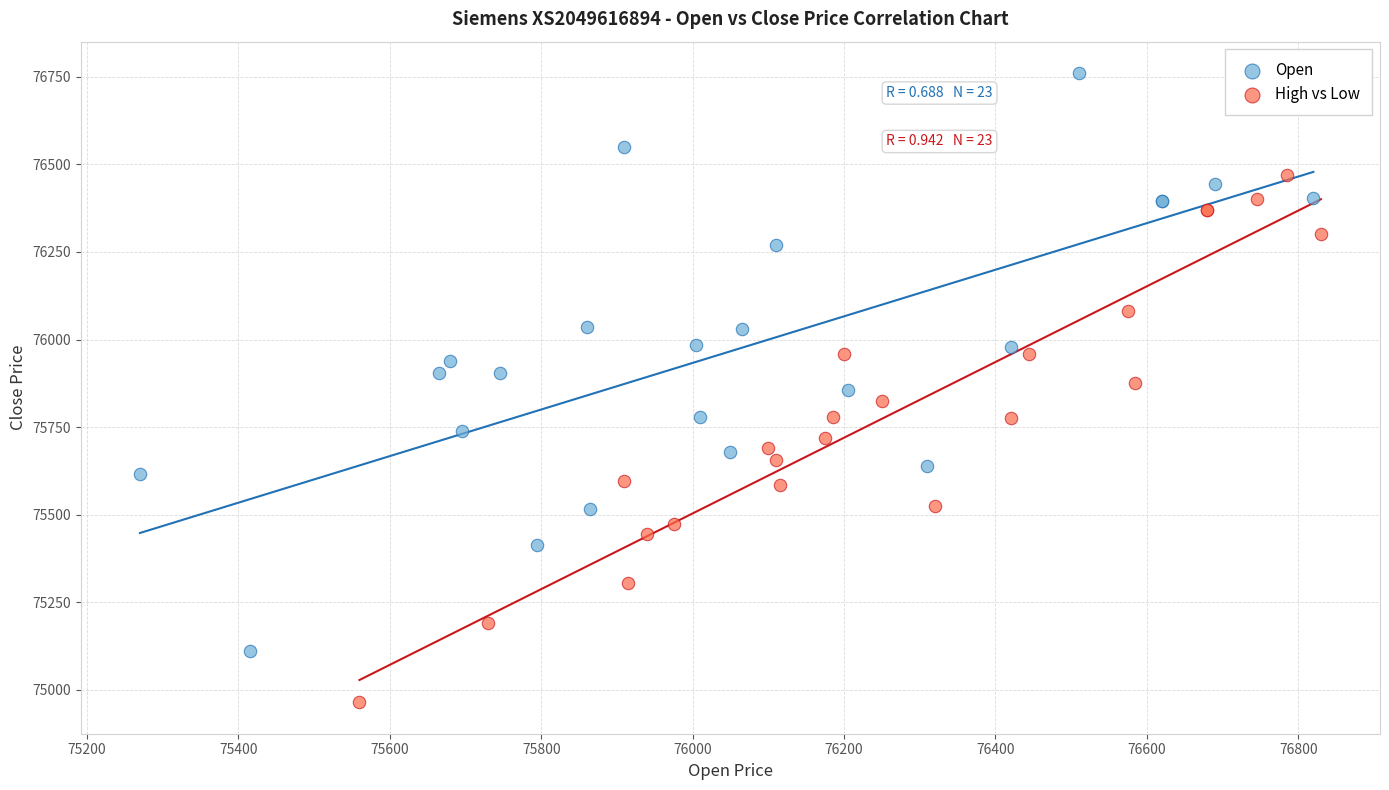

Which series reaches the minimum Y coordinate?

High vs Low